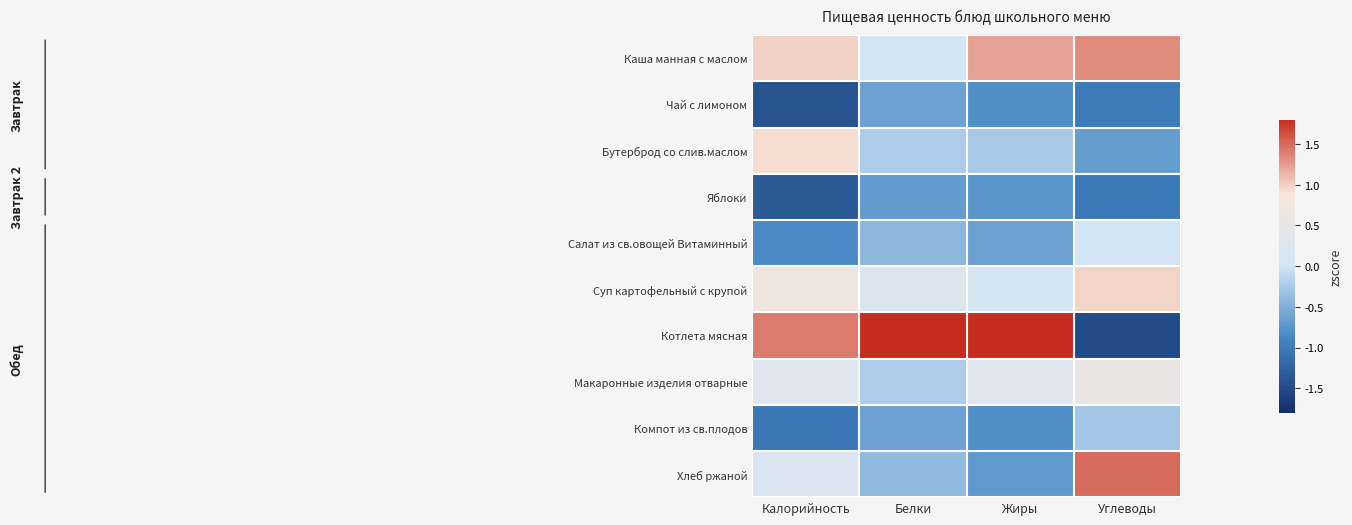

At Калорийность, list the series in order from largest to smallest.

Котлета мясная, Каша манная с маслом, Бутерброд со слив.маслом, Суп картофельный с крупой, Макаронные изделия отварные, Хлеб ржаной, Салат из св.овощей Витаминный, Компот из св.плодов, Яблоки, Чай с лимоном